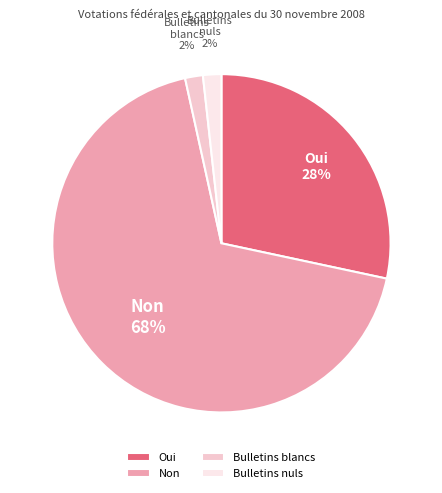

To the nearest percent, what portion does Oui represent?

28%